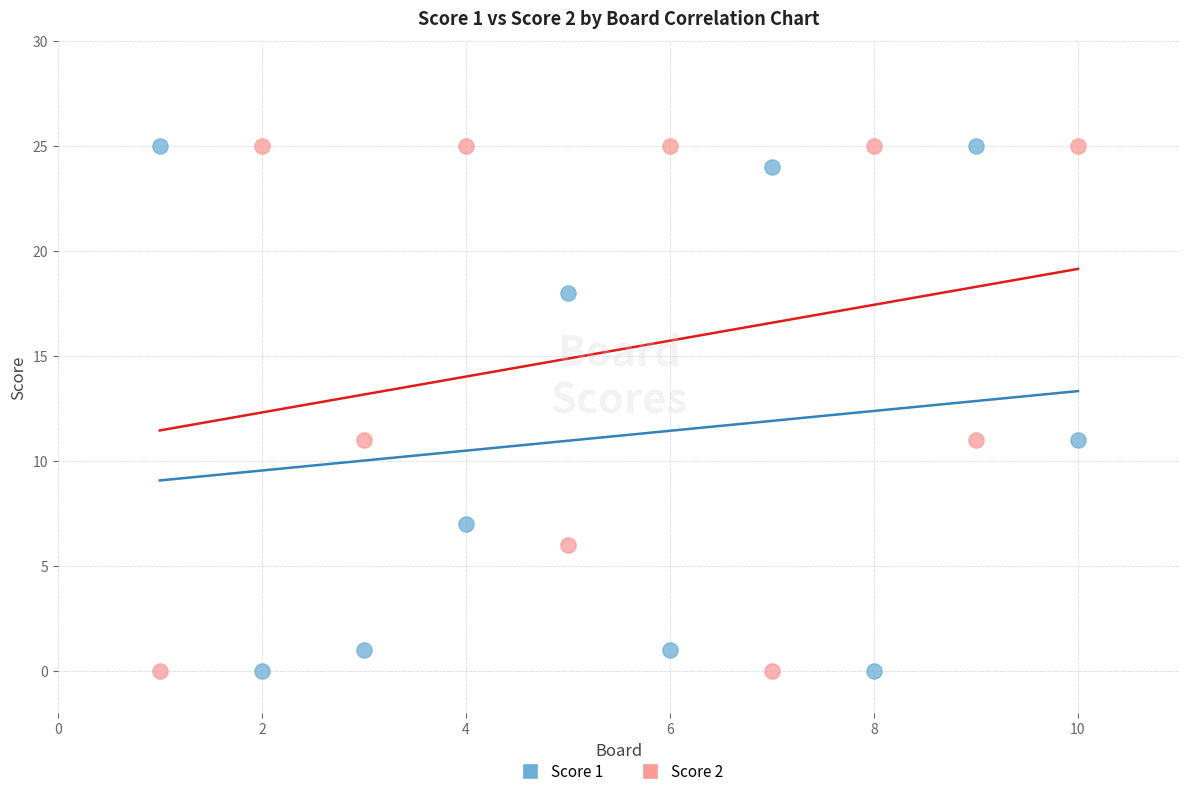

What is the X range (max minus min) for the scatter plot?

9